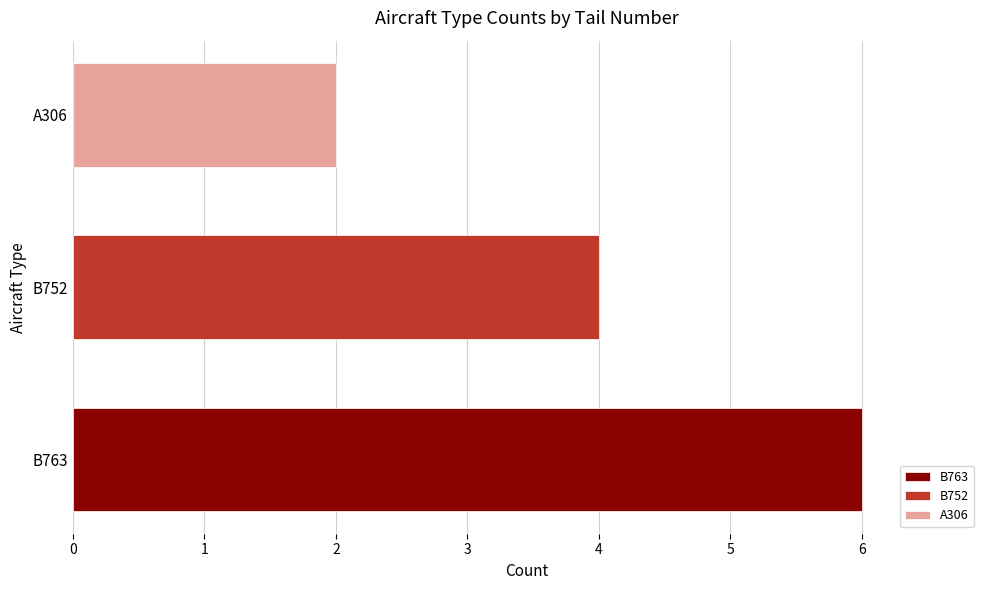

List the series in order of their peak value, highest first.

B763, B752, A306